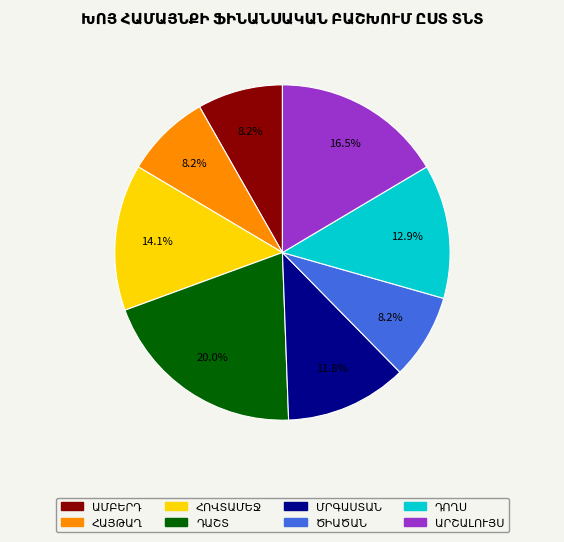

Is there any slice that represents more than half of the pie?

No